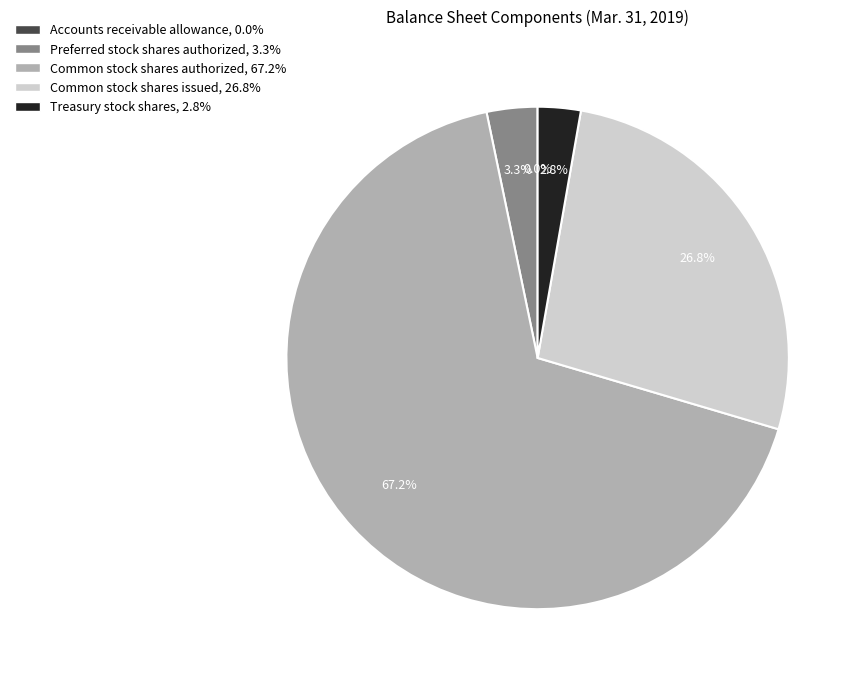

Do Preferred stock shares authorized and Common stock shares issued together represent more than half of the pie?

No